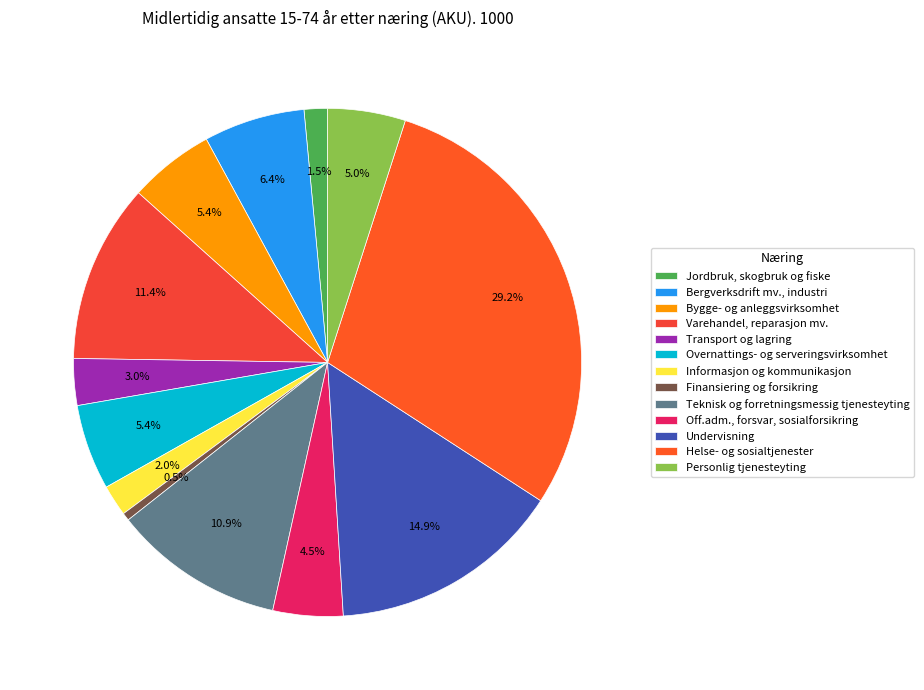

Approximately how many times larger is the value at Undervisning compared to Off.adm., forsvar, sosialforsikring?

3.3